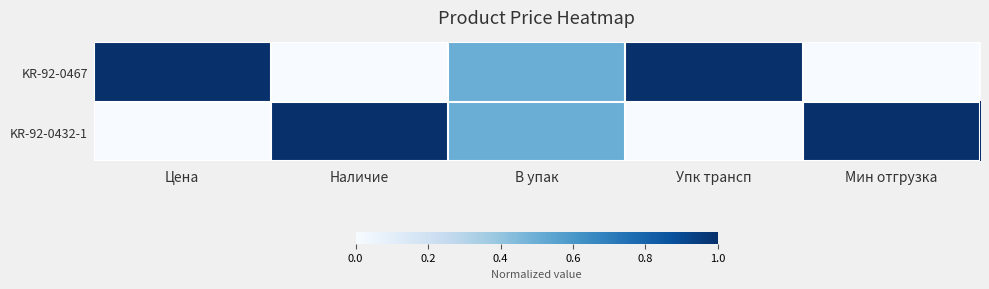

Between Наличие and В упак, which is larger?

В упак